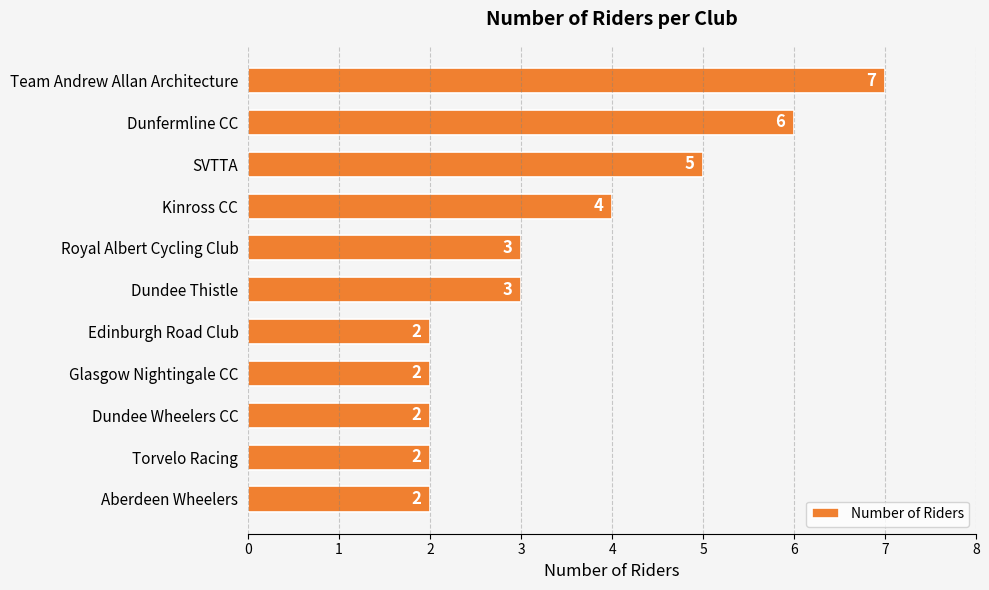

Reading bottom to top, list all the values displayed in this chart.

Aberdeen Wheelers=2	Torvelo Racing=2	Dundee Wheelers CC=2	Glasgow Nightingale CC=2	Edinburgh Road Club=2	Dundee Thistle=3	Royal Albert Cycling Club=3	Kinross CC=4	SVTTA=5	Dunfermline CC=6	Team Andrew Allan Architecture=7